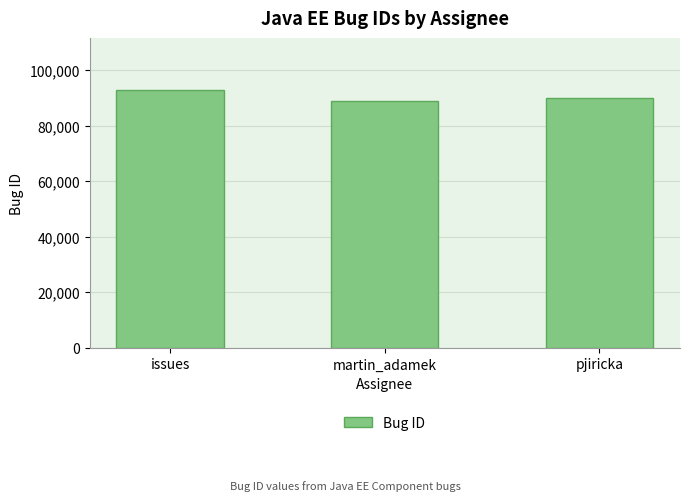

Reading left to right, transcribe all the data shown in this chart.

issues=92999	martin_adamek=88829	pjiricka=89772